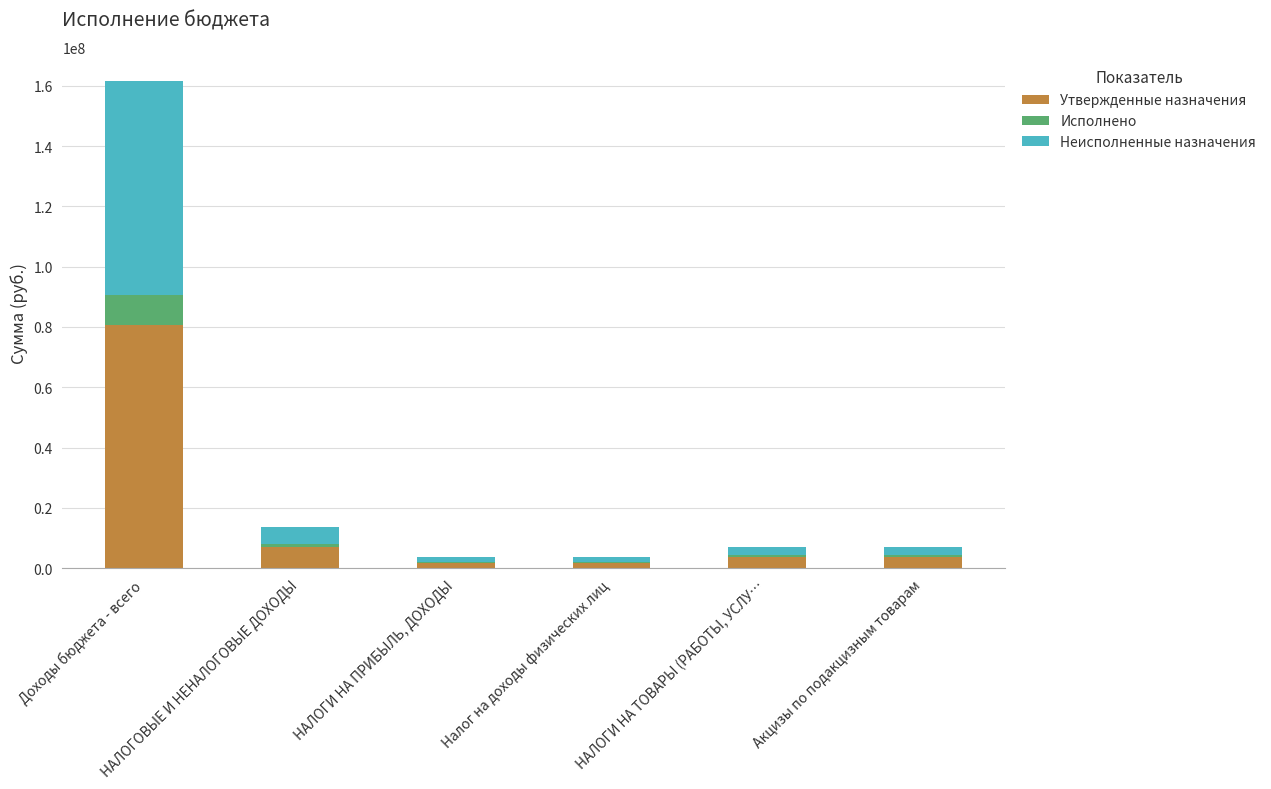

What is the maximum value for Утвержденные назначения?

80782086.0